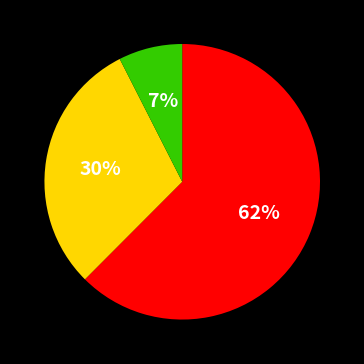

Count the number of slices in the pie.

3